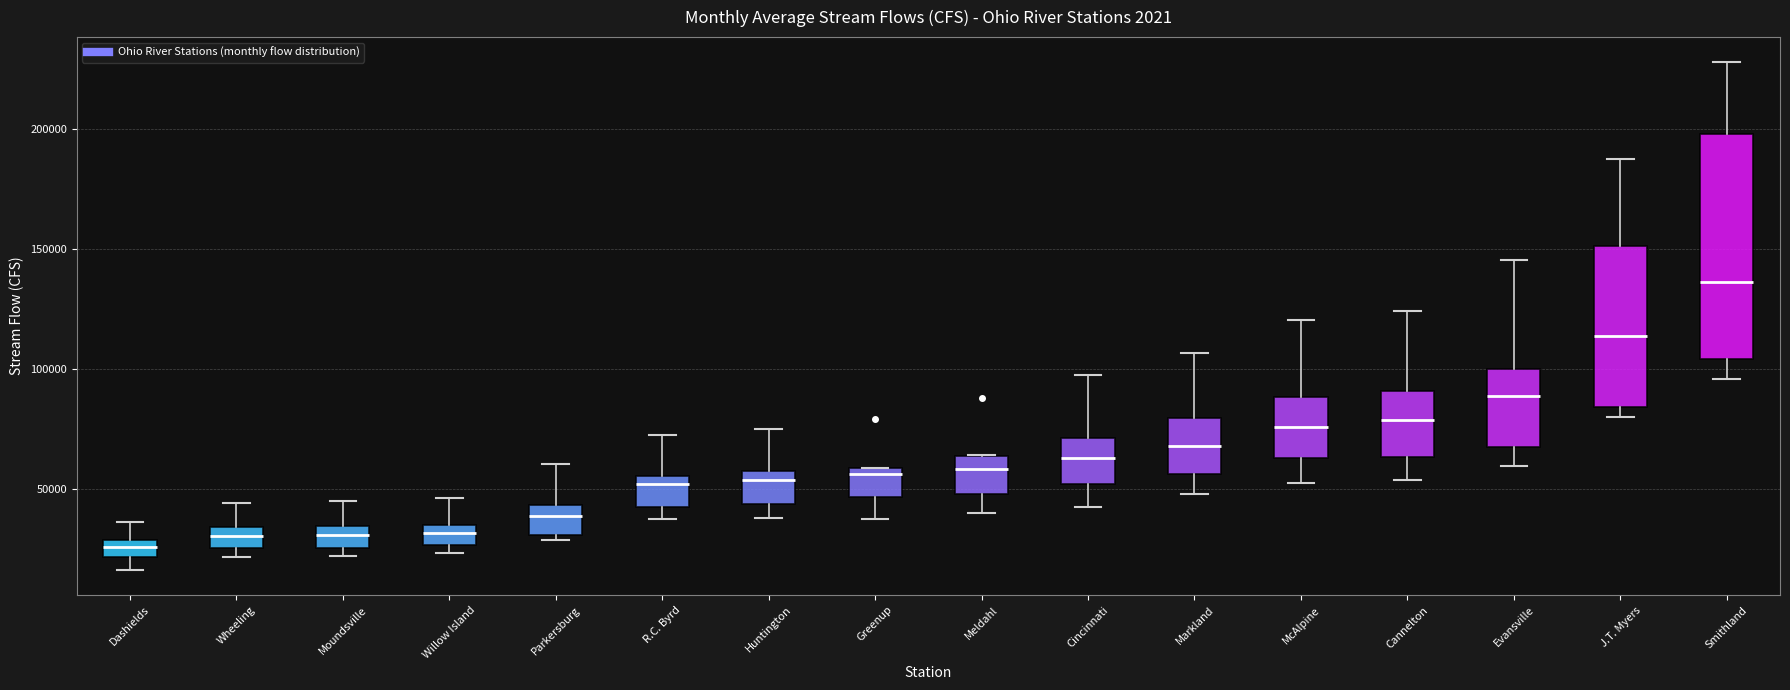

Which box has the highest median line?

Smithland